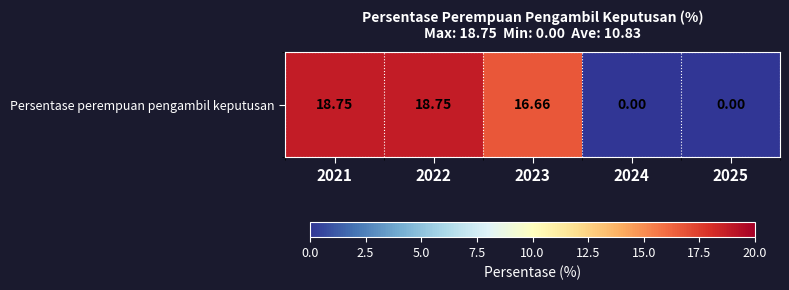

The chart shows a value of 7.7 at 2025. True or false?

False